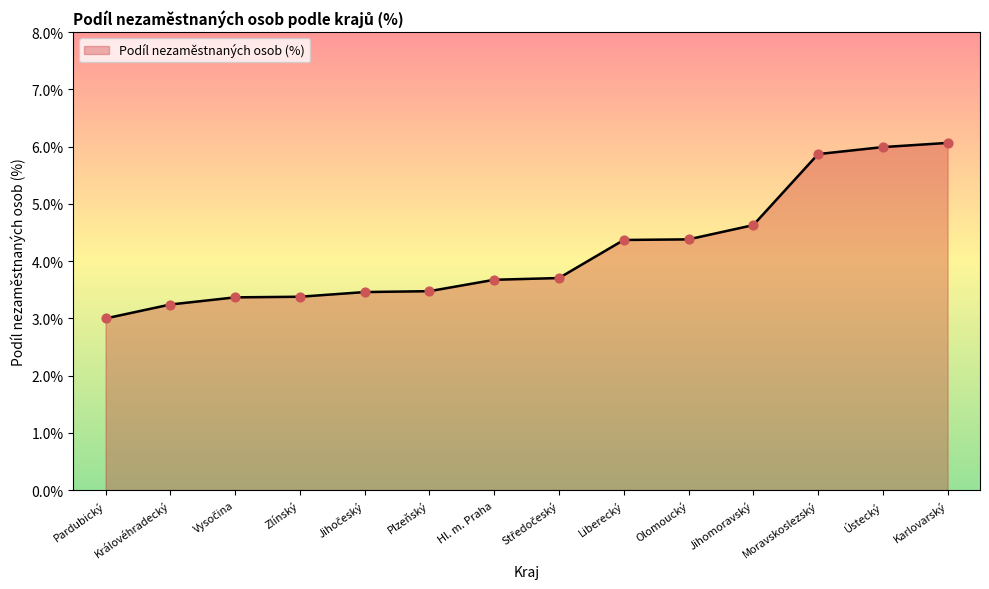

What is the change in value from Plzeňský to Jihomoravský?

+1.2